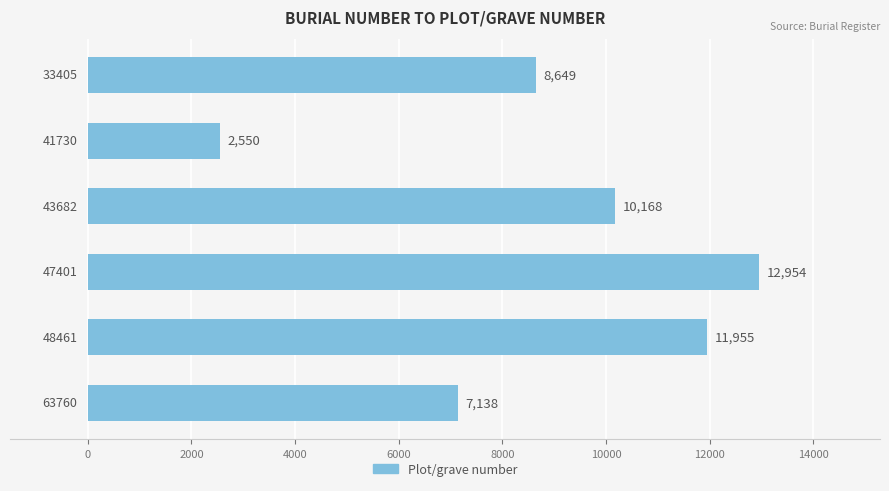

How many data points does each series have?

6